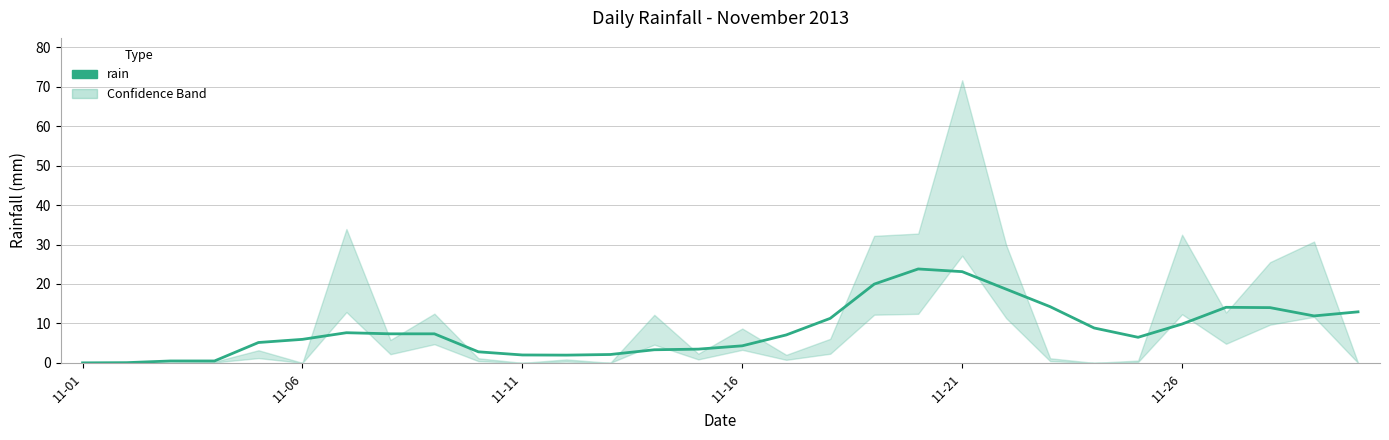

How many points are lower than both their immediate neighbors (excluding endpoints)?

3